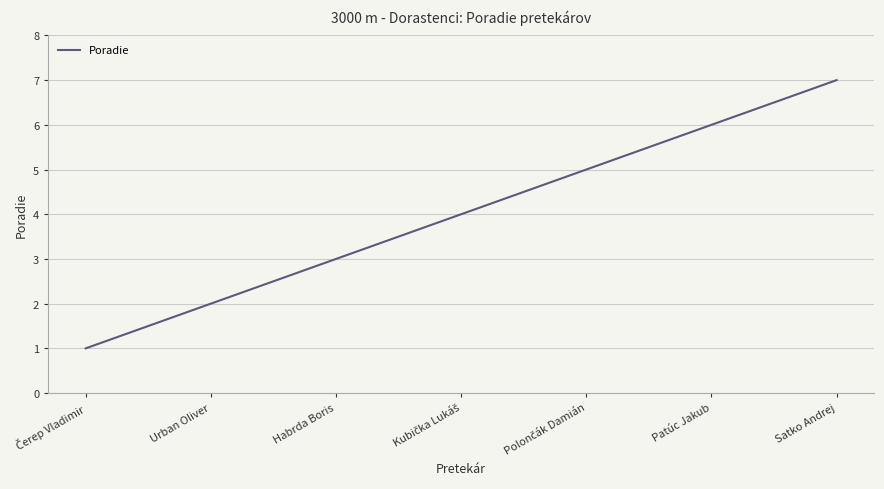

What is the minimum value shown in the chart?

1.0